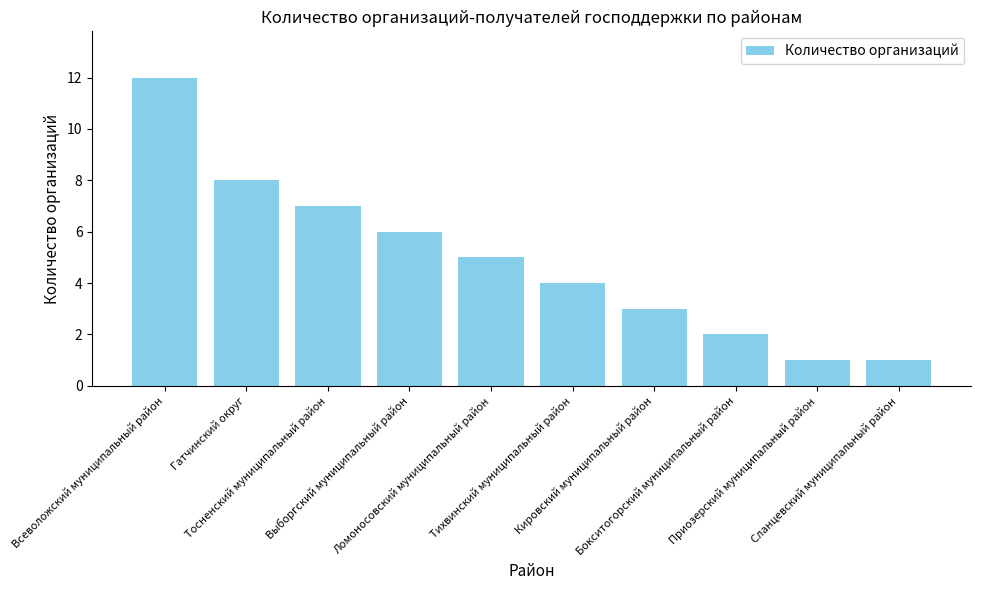

Which has a higher value, Сланцевский муниципальный район or Ломоносовский муниципальный район?

Ломоносовский муниципальный район